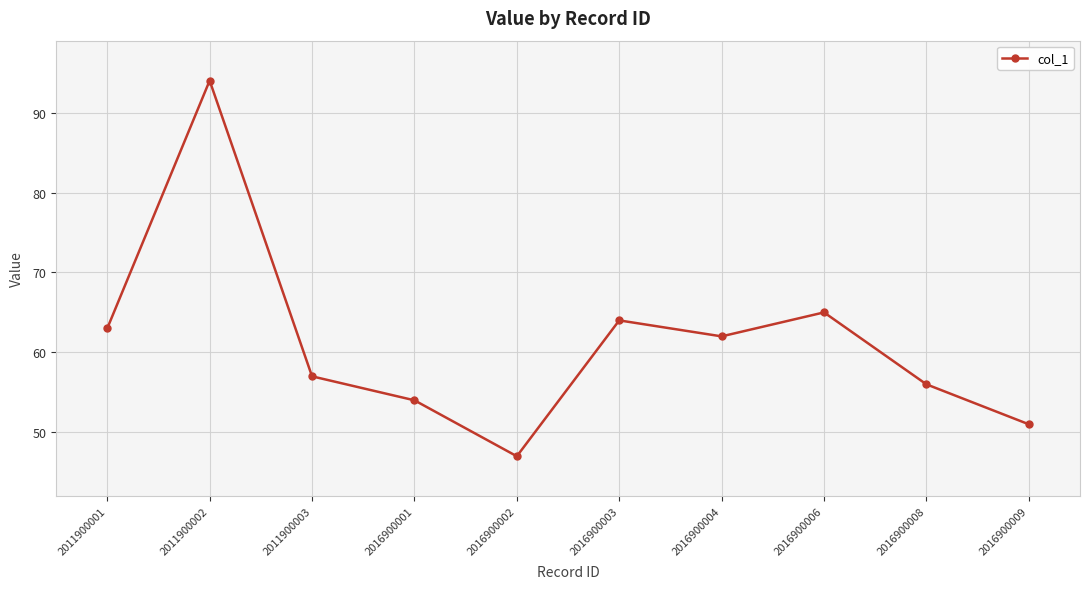

What is the difference between the values at 2016900001 and 2016900006?

11